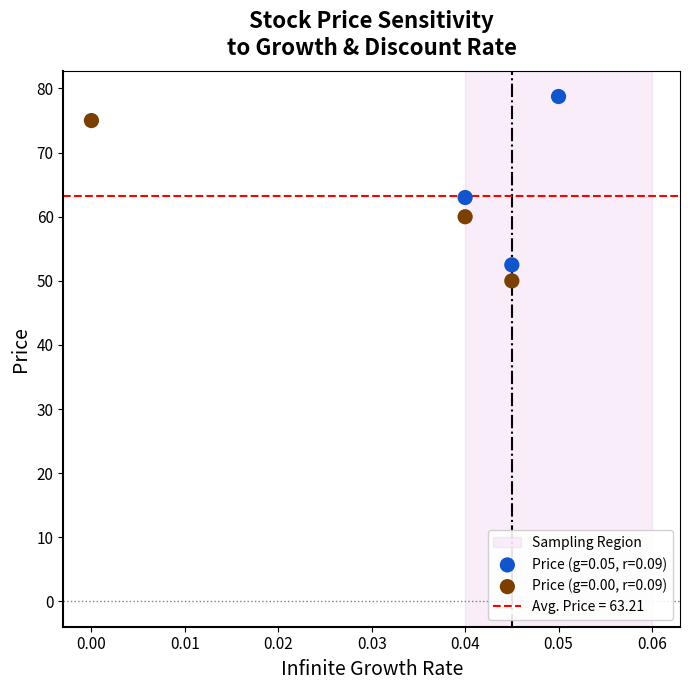

Which series contains the highest Y value?

Price (g=0.05, r=0.09)